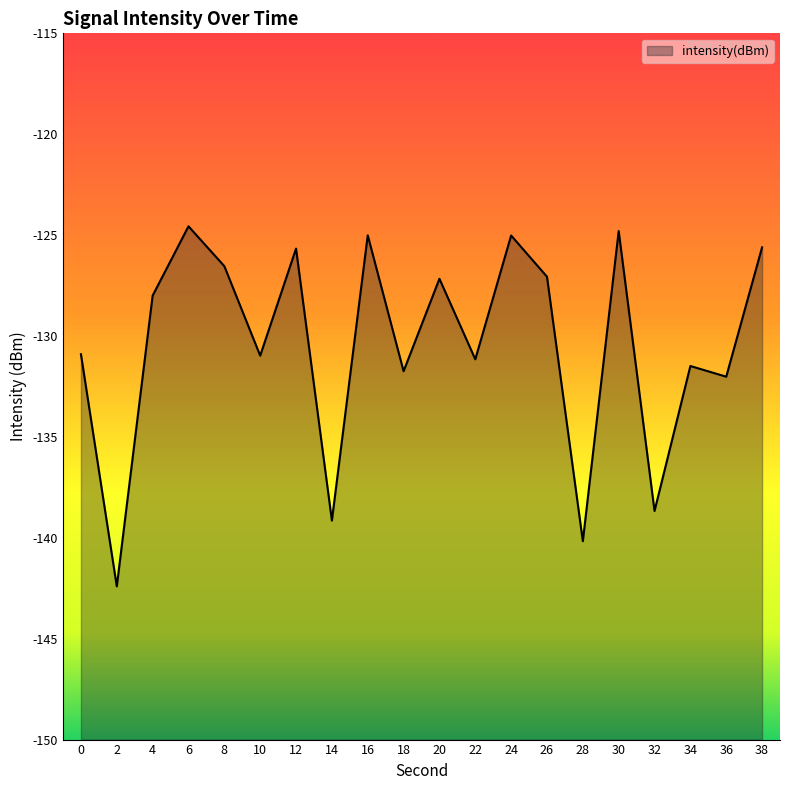

Does the chart have visible grid lines?

No